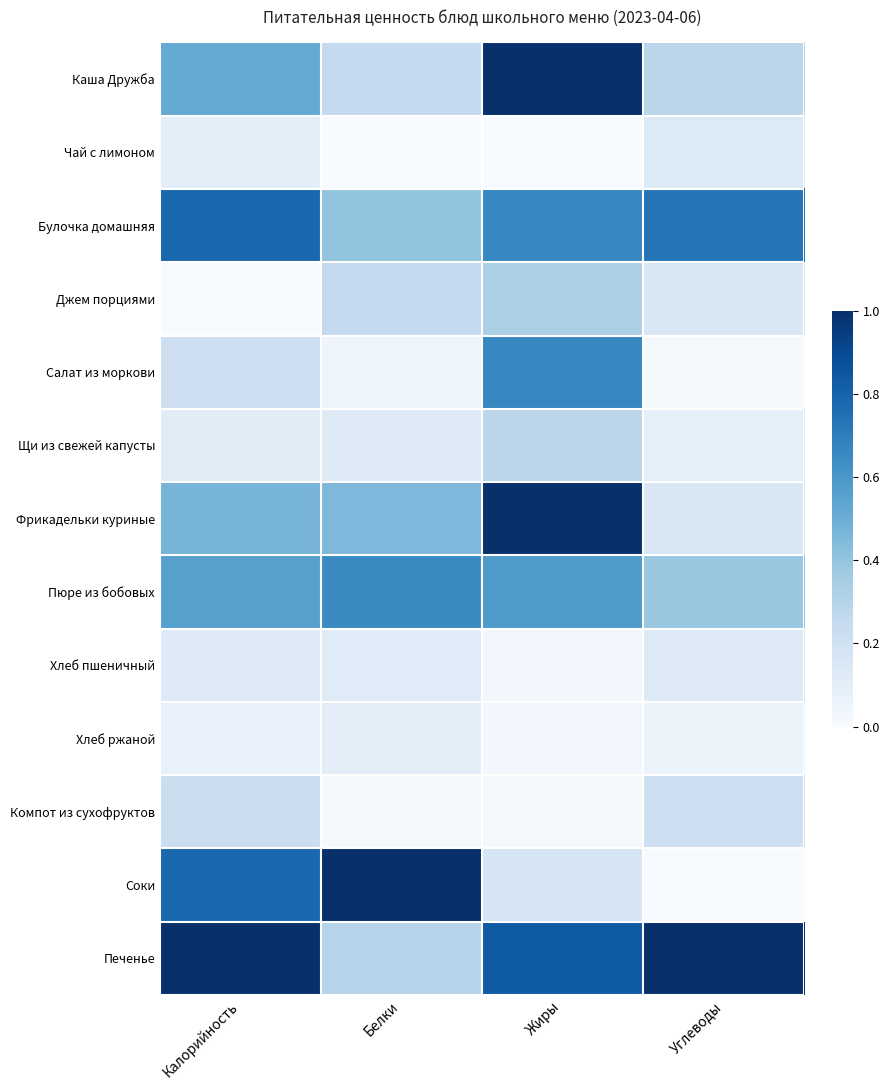

Reading left to right, transcribe all the data shown in this chart.

Каша Дружба: Калорийность=0.5	Белки=0.2	Жиры=1.0	Углеводы=0.3
Чай с лимоном: Калорийность=0.1	Белки=0.0	Жиры=0.0	Углеводы=0.1
Булочка домашняя: Калорийность=0.8	Белки=0.4	Жиры=0.7	Углеводы=0.7
Джем порциями: Калорийность=0.0	Белки=0.2	Жиры=0.3	Углеводы=0.1
Салат из моркови: Калорийность=0.2	Белки=0.1	Жиры=0.7	Углеводы=0.0
Щи из свежей капусты: Калорийность=0.1	Белки=0.1	Жиры=0.3	Углеводы=0.1
Фрикадельки куриные: Калорийность=0.5	Белки=0.5	Жиры=1.0	Углеводы=0.1
Пюре из бобовых: Калорийность=0.6	Белки=0.7	Жиры=0.6	Углеводы=0.4
Хлеб пшеничный: Калорийность=0.1	Белки=0.1	Жиры=0.0	Углеводы=0.1
Хлеб ржаной: Калорийность=0.1	Белки=0.1	Жиры=0.0	Углеводы=0.1
Компот из сухофруктов: Калорийность=0.2	Белки=0.0	Жиры=0.0	Углеводы=0.2
Соки: Калорийность=0.8	Белки=1.0	Жиры=0.2	Углеводы=0.0
Печенье: Калорийность=1.0	Белки=0.3	Жиры=0.8	Углеводы=1.0